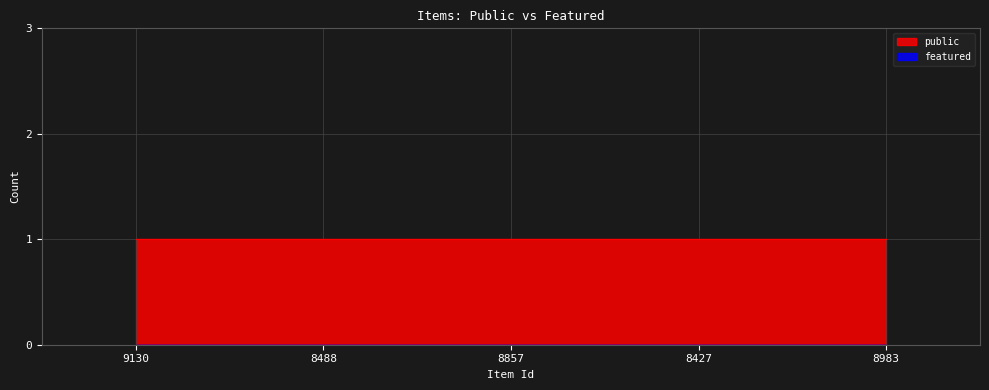

List the series in order of their peak value, lowest first.

featured, public